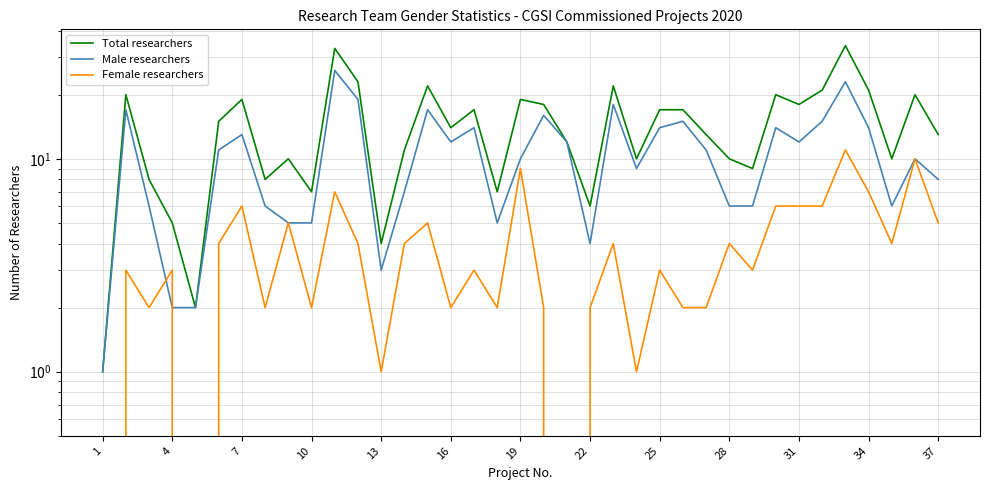

Is this an area chart (filled region under the line)?

No